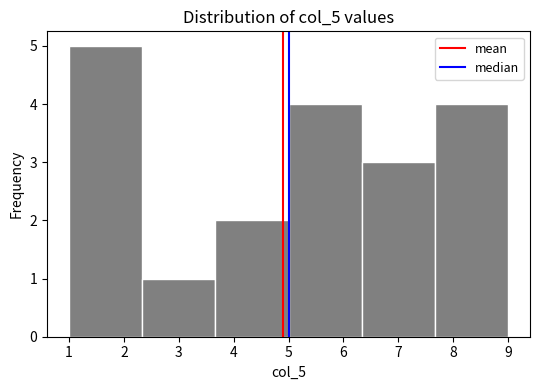

Reading left to right, transcribe this chart: for each bar, give the range it covers on the x-axis and its height. Neither the bar edges nor the heights are printed on the chart, so give them approximately, as read against the axes.

1.0 to 2.3: 5
2.3 to 3.7: 1
3.7 to 5.0: 2
5.0 to 6.3: 4
6.3 to 7.7: 3
7.7 to 9.0: 4